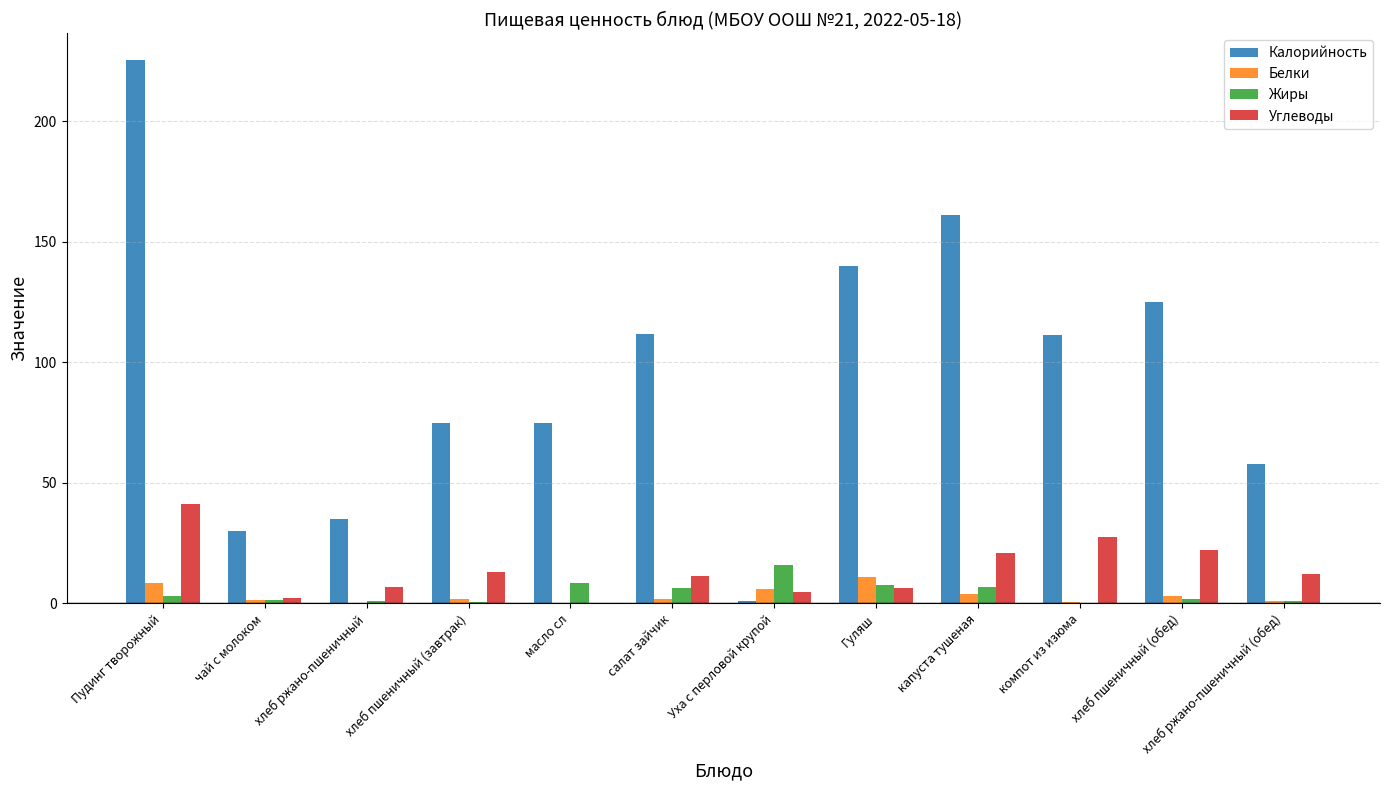

The value of Углеводы at Гуляш is 6.4. True or false?

True